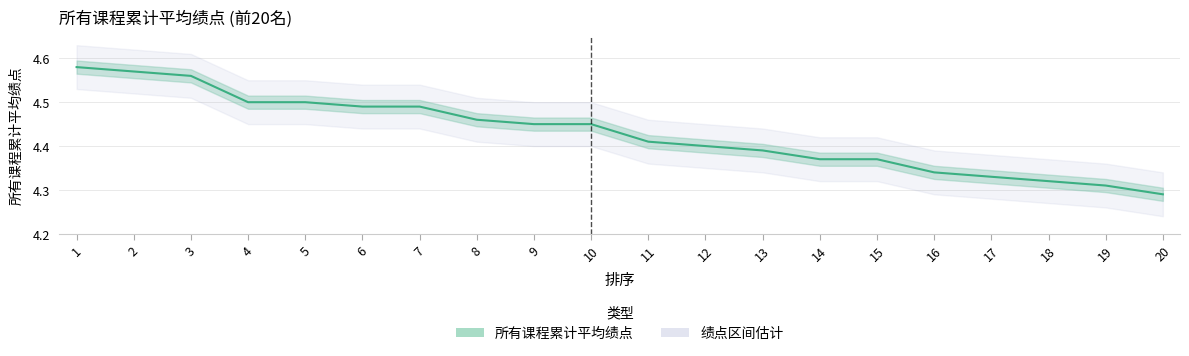

Between 2 and 3, which is larger?

2